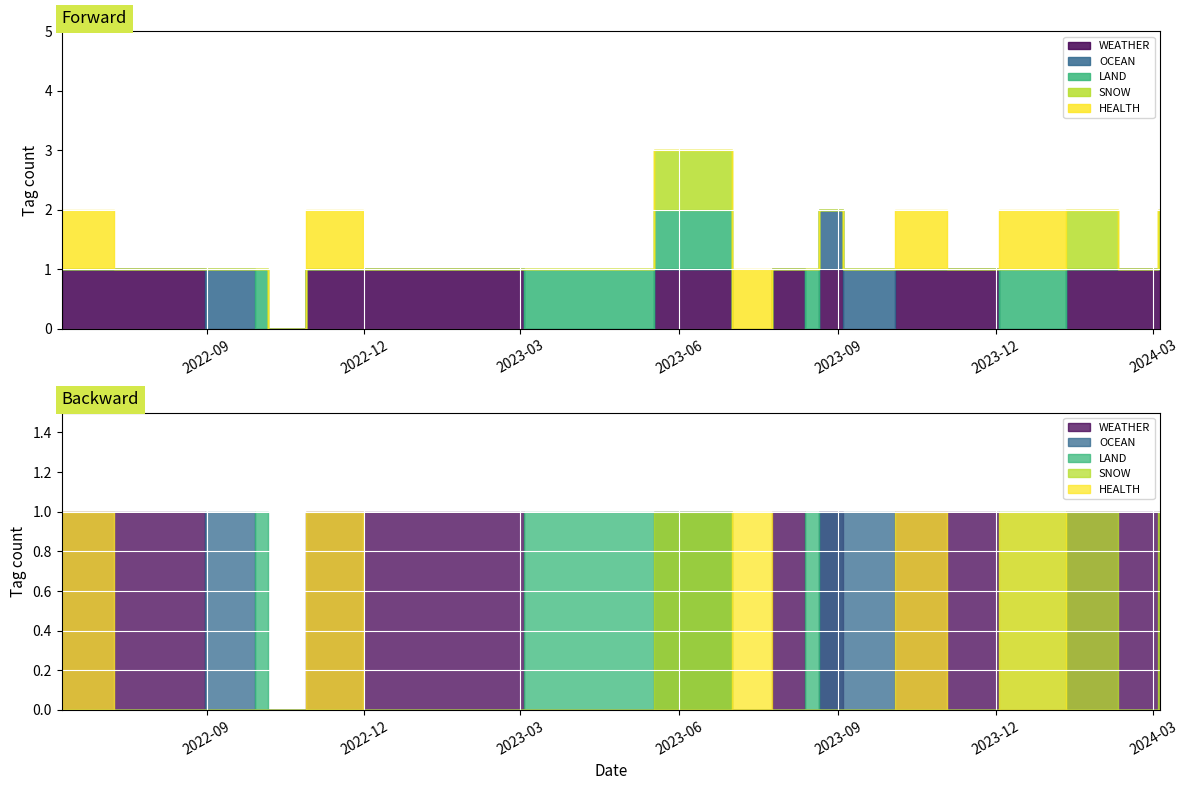

True or false: WEATHER and SNOW cross at least once.

False